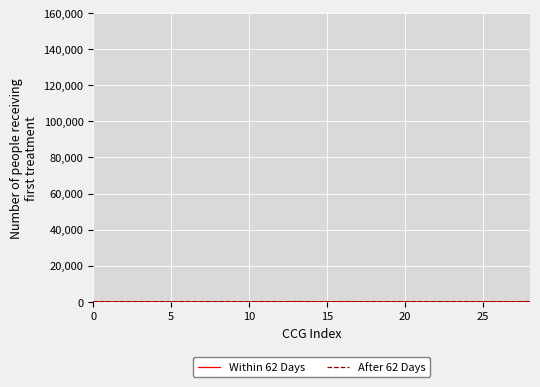

How many lines are shown in the chart?

2